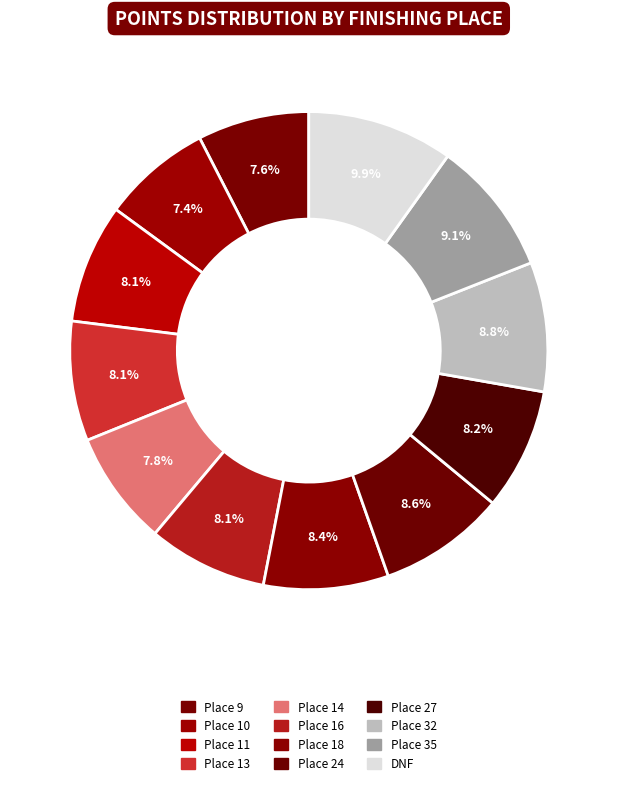

True or false: DNF accounts for 15% of the total.

False